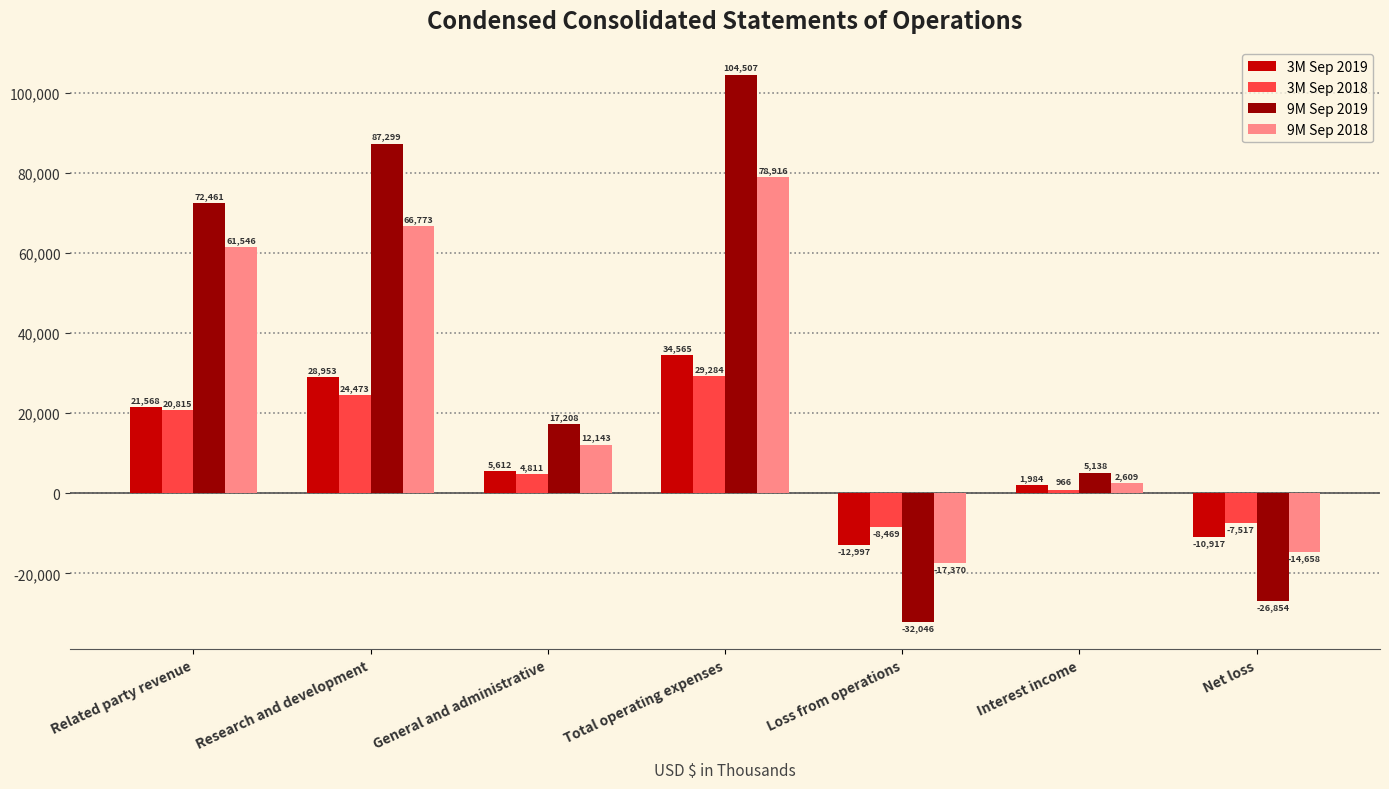

What is the total value across all series at Related party revenue?

176390